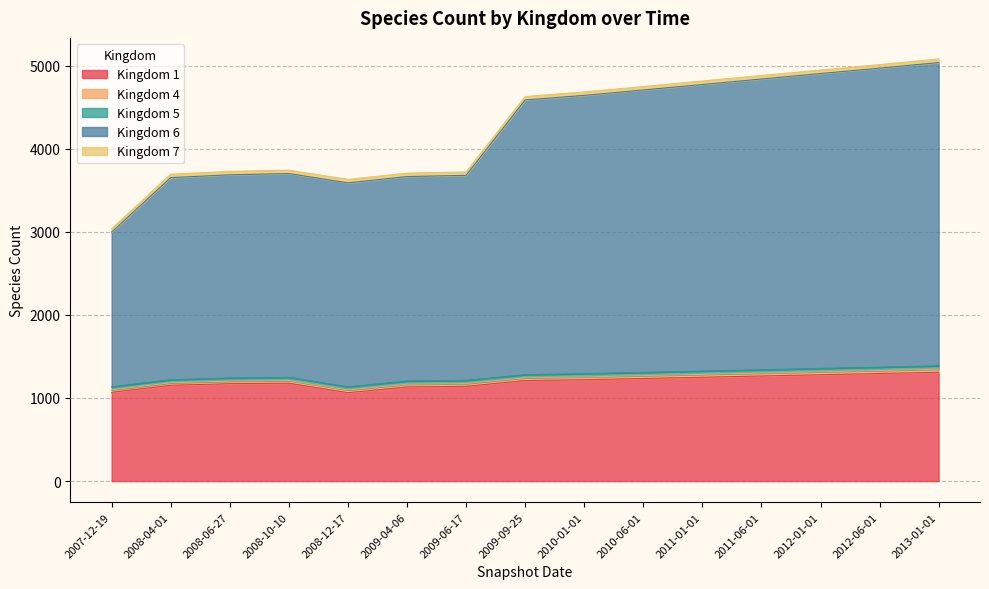

Does the chart have visible grid lines?

Yes